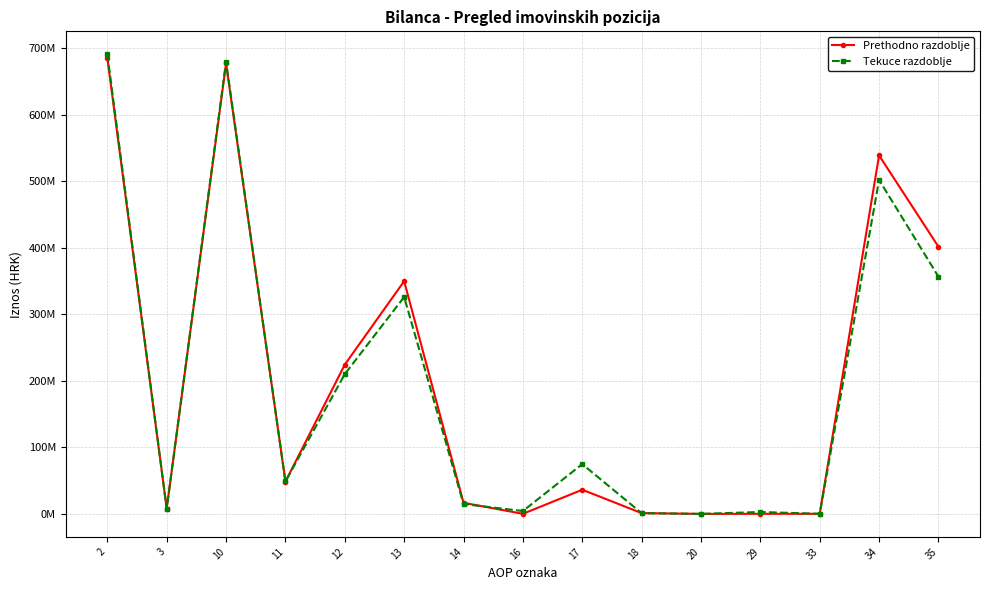

What is the average value of the Tekuce razdoblje series?

194712229